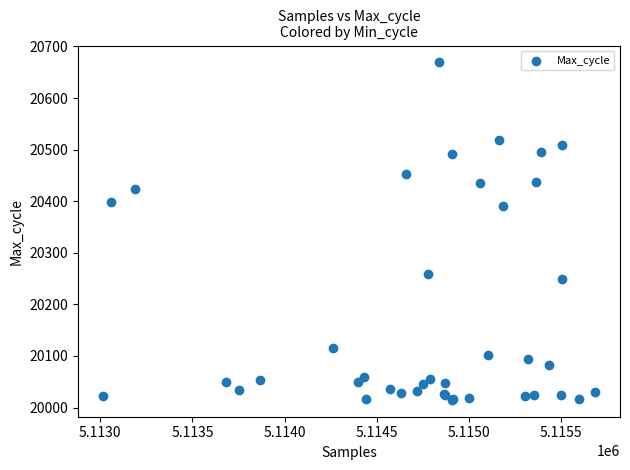

What Y value in the scatter plot is closest to 20342?

20390